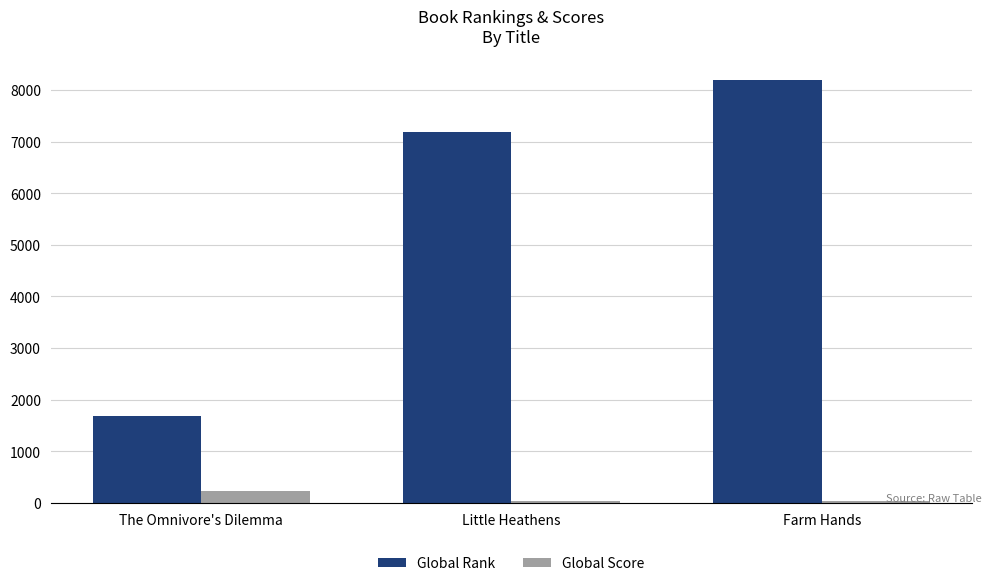

Which category has the lowest value in the Global Rank series?

The Omnivore's Dilemma